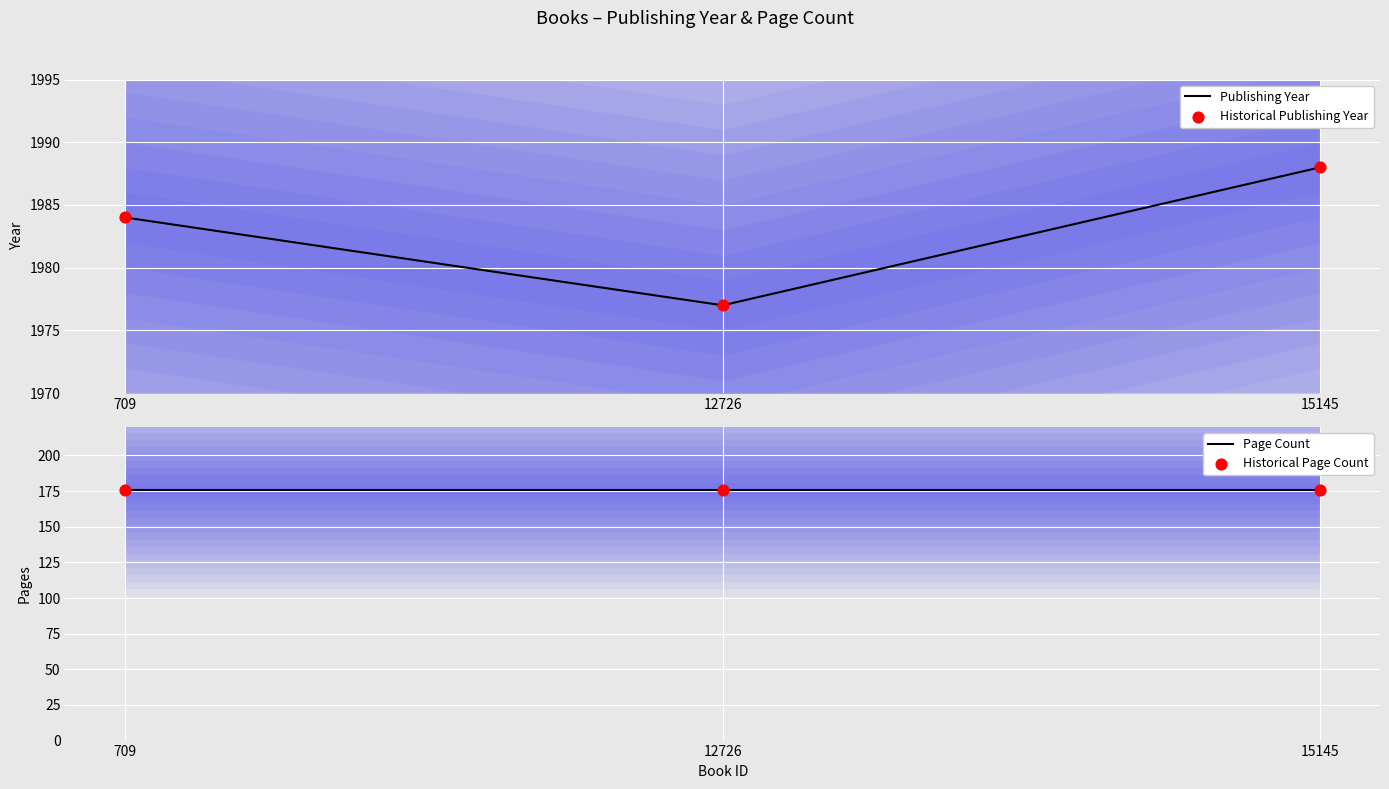

Is the value of Historical Publishing Year at 709 greater than the value of Publishing Year at 12726?

Yes